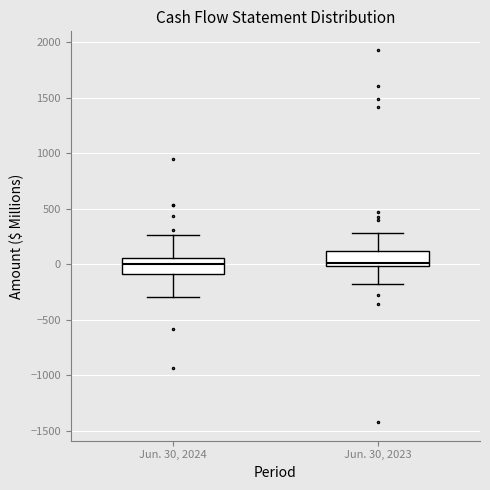

Reading left to right, transcribe this box plot: for each box, give where its median line is, the range the box spans, and where its two whiskers end, as read against the y-axis. The values are not printed on the chart, so give them approximately, as read against the axis.

Jun. 30, 2024: median 0, box -100 to 50, whiskers -300 to 250
Jun. 30, 2023: median 0 (just above the box's lower edge), box 0 to 100, whiskers -200 to 300